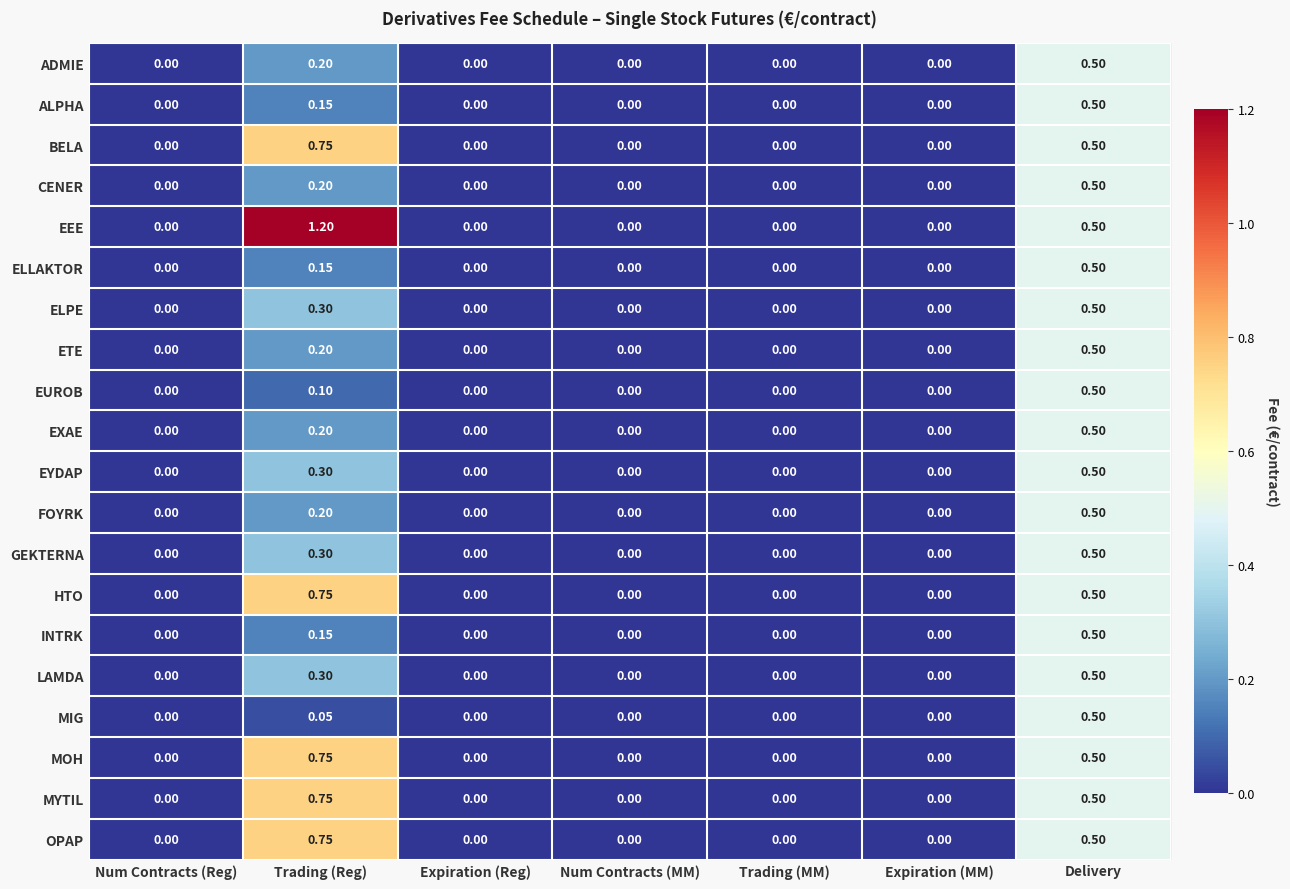

Which series has the largest range (max minus min)?

EEE